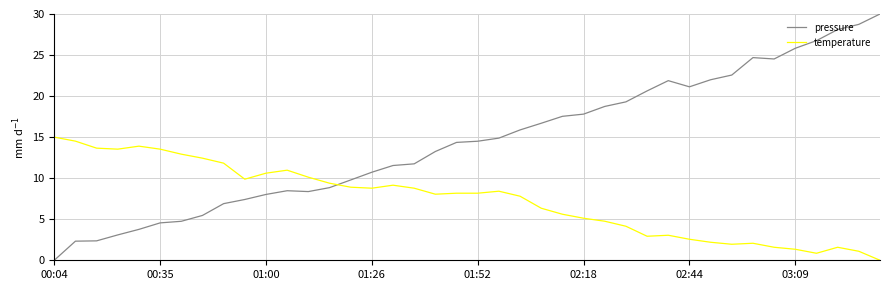

What is the maximum value for pressure?

30.0